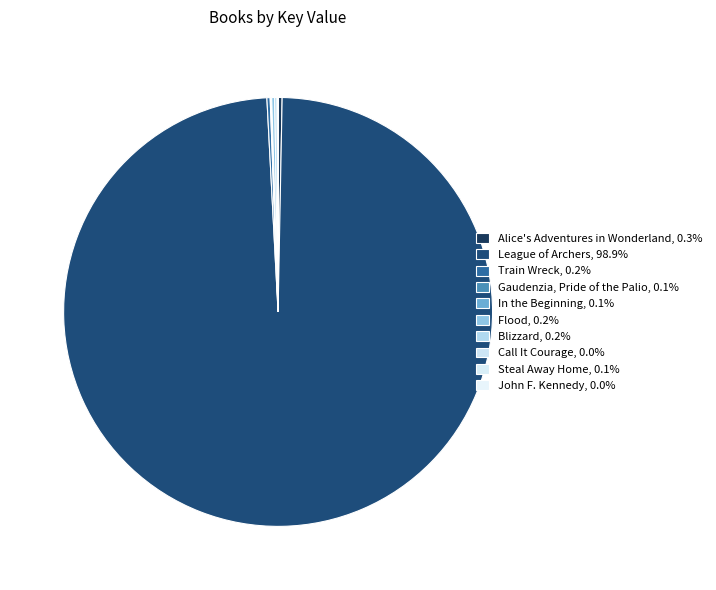

True or false: John F. Kennedy accounts for 8% of the total.

False